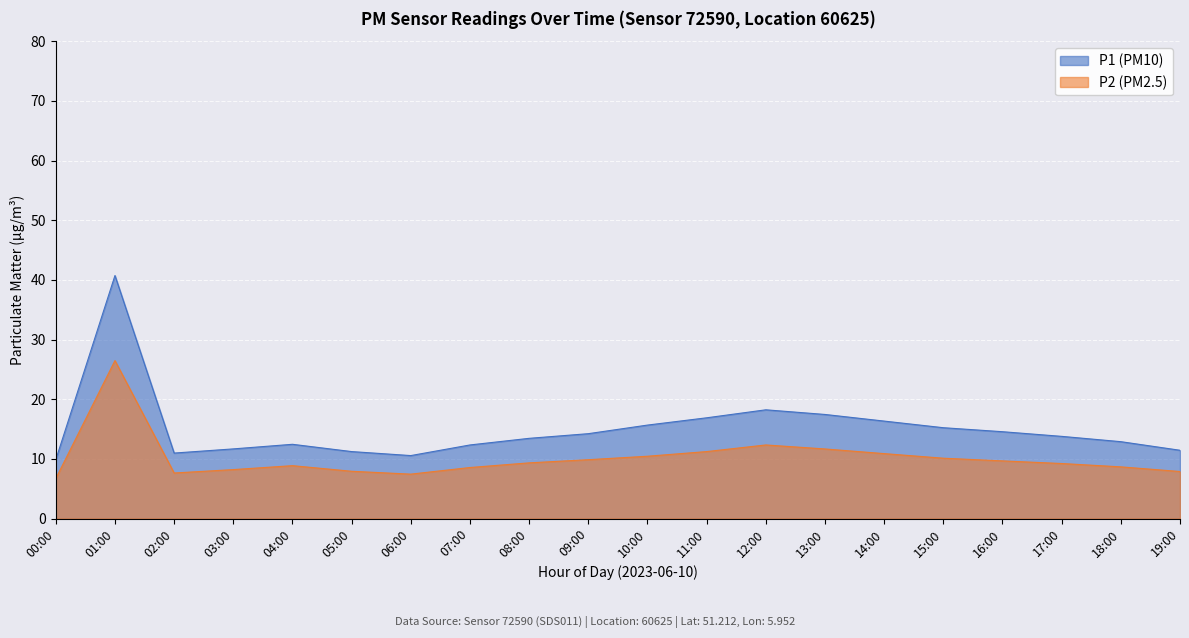

Reading left to right, extract all data points from this chart.

P1: 00:00=9.9	01:00=40.7	02:00=11.0	03:00=11.7	04:00=12.4	05:00=11.2	06:00=10.6	07:00=12.3	08:00=13.4	09:00=14.2	10:00=15.7	11:00=16.9	12:00=18.2	13:00=17.4	14:00=16.3	15:00=15.2	16:00=14.6	17:00=13.8	18:00=12.9	19:00=11.4
P2: 00:00=6.7	01:00=26.5	02:00=7.6	03:00=8.2	04:00=8.9	05:00=7.9	06:00=7.5	07:00=8.6	08:00=9.3	09:00=9.9	10:00=10.4	11:00=11.2	12:00=12.3	13:00=11.7	14:00=10.9	15:00=10.1	16:00=9.7	17:00=9.2	18:00=8.7	19:00=7.9